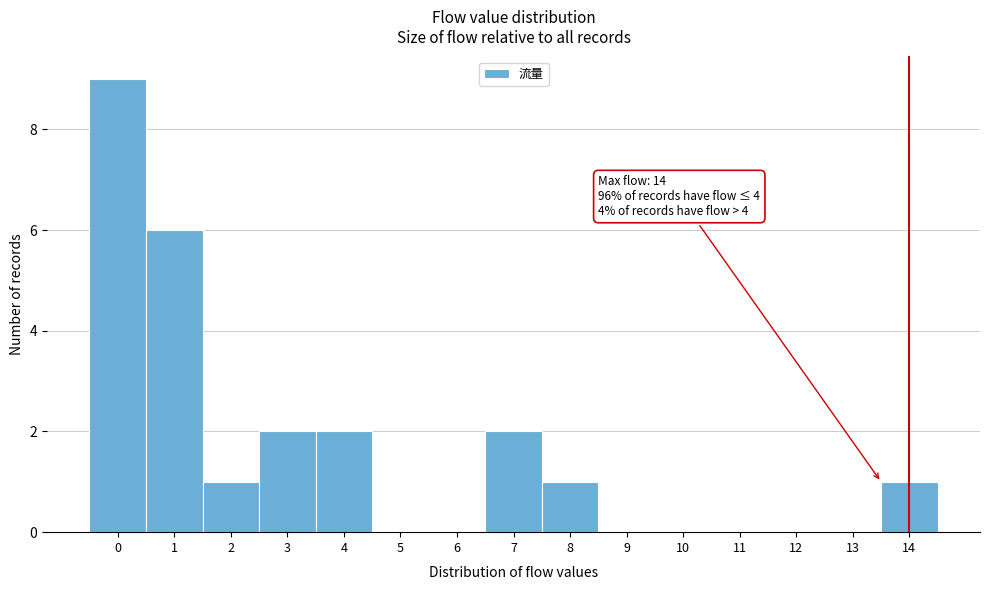

Reading left to right, extract all data points from this chart.

0=9	1=6	2=1	3=2	4=2	5=0	6=0	7=2	8=1	9=0	10=0	11=0	12=0	13=0	14=1